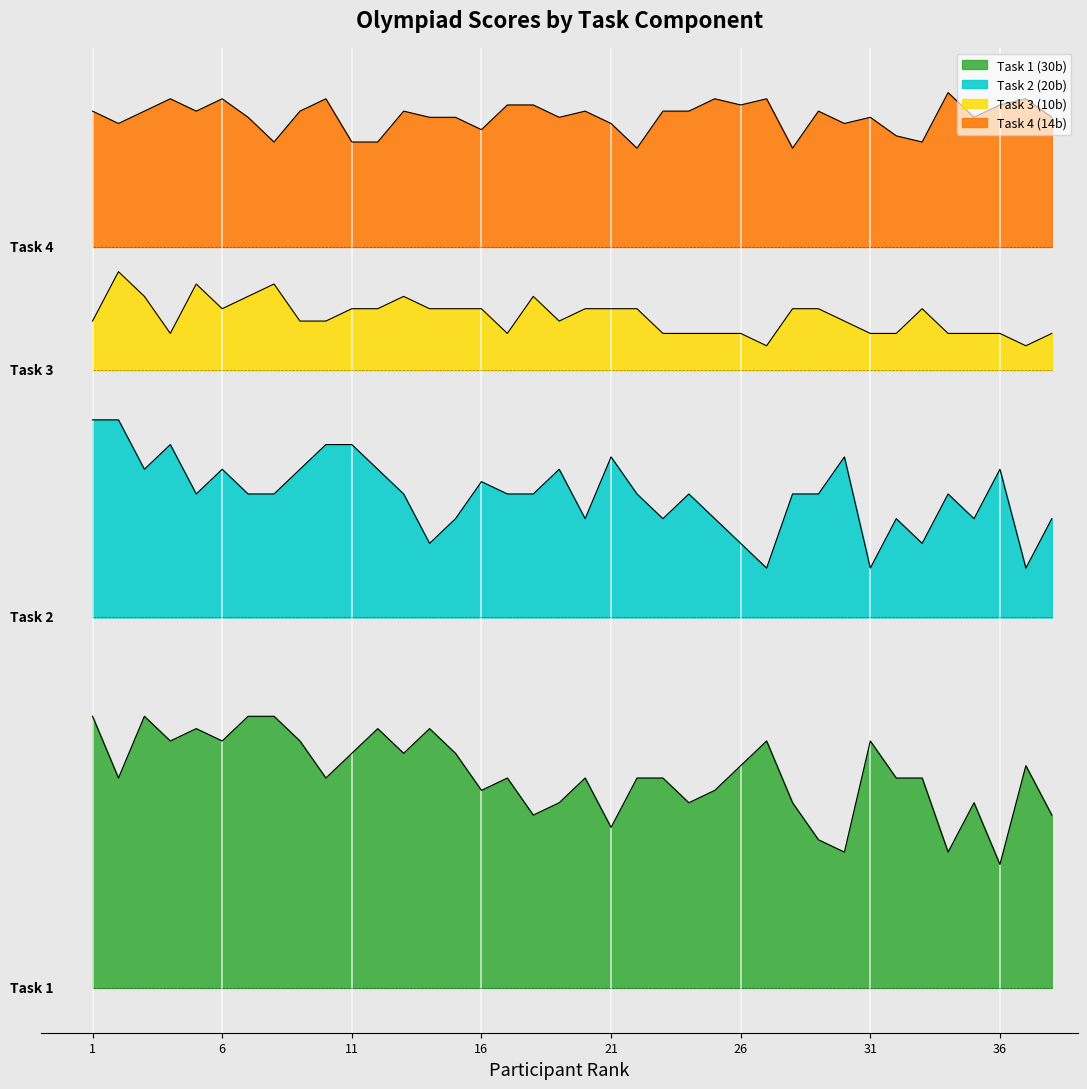

True or false: Task 4 (14b) and Task 3 (10b) cross at least once.

False